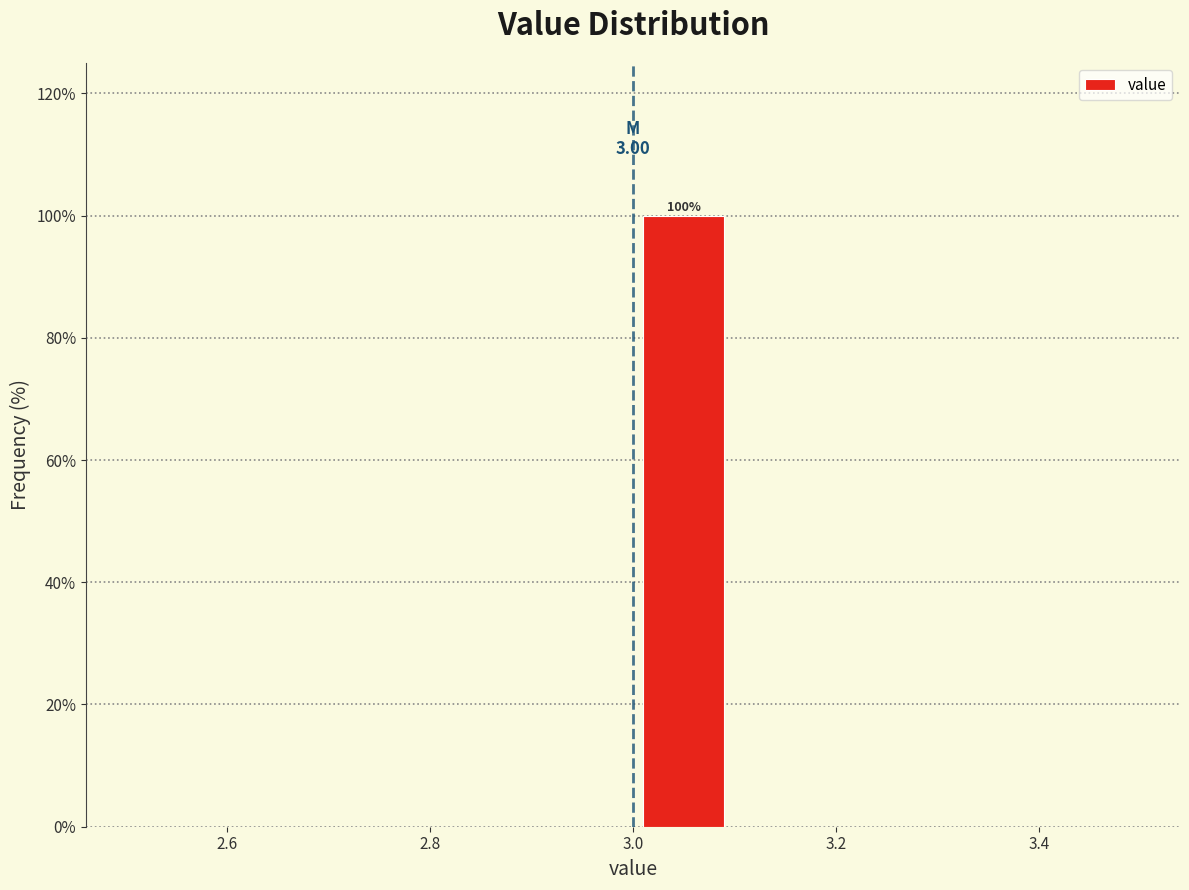

Which range on the x-axis has the tallest bar?

3.0 to 3.1